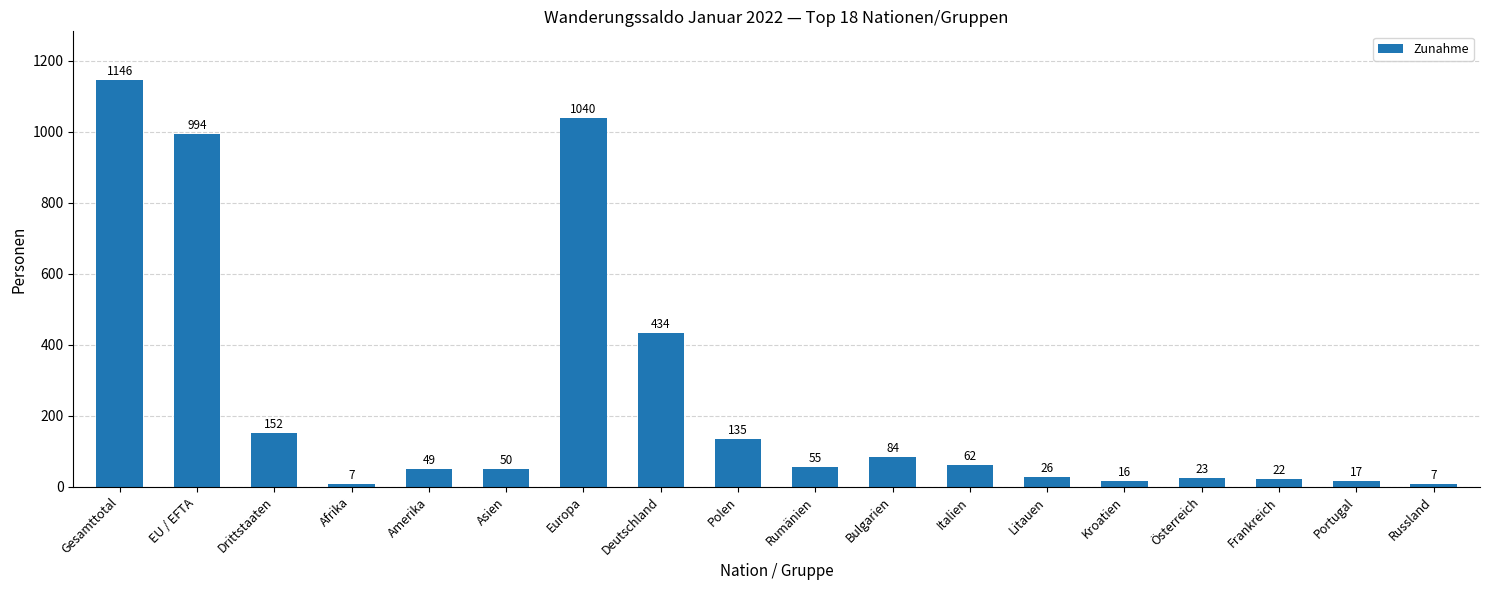

What is the change in value from Europa to Litauen?

-1014